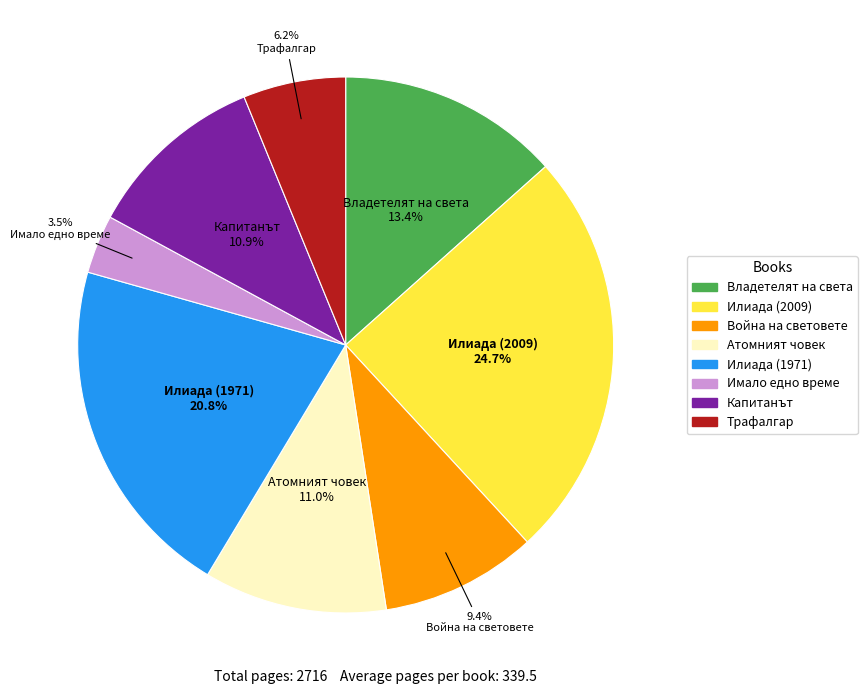

Does Владетелят на света account for over 50% of the chart?

No